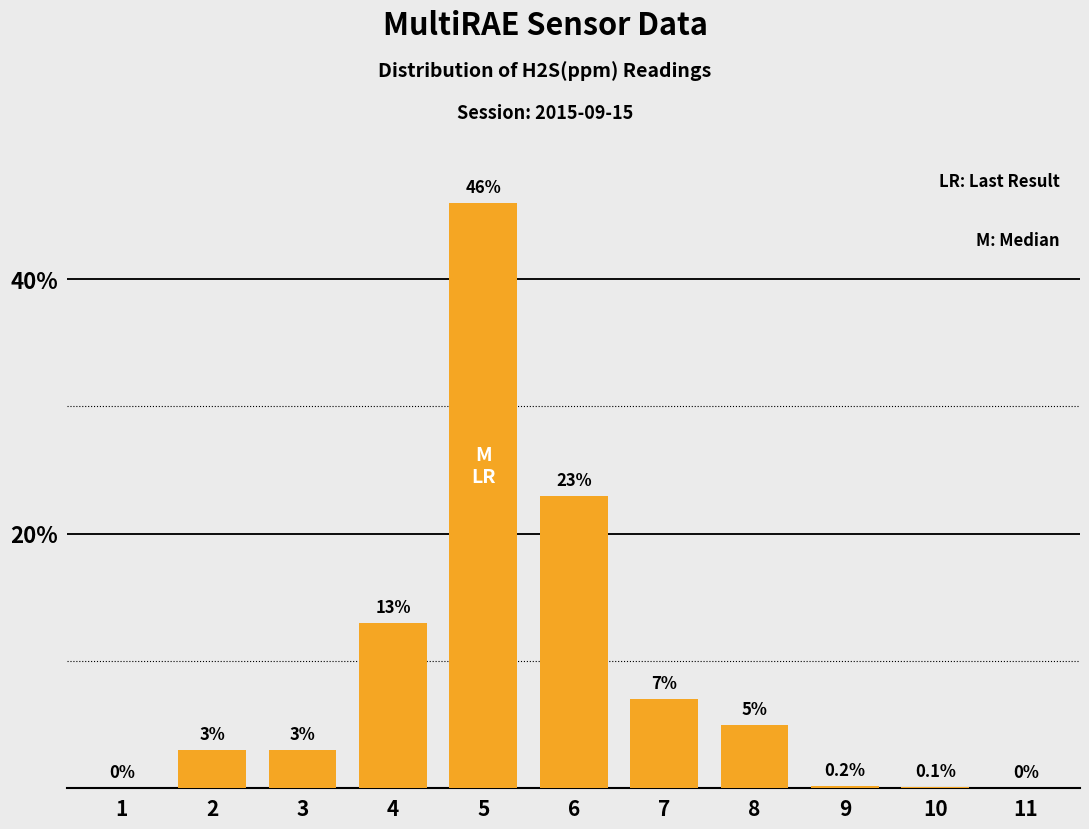

Is it true that the value at 10 is 0.1?

True